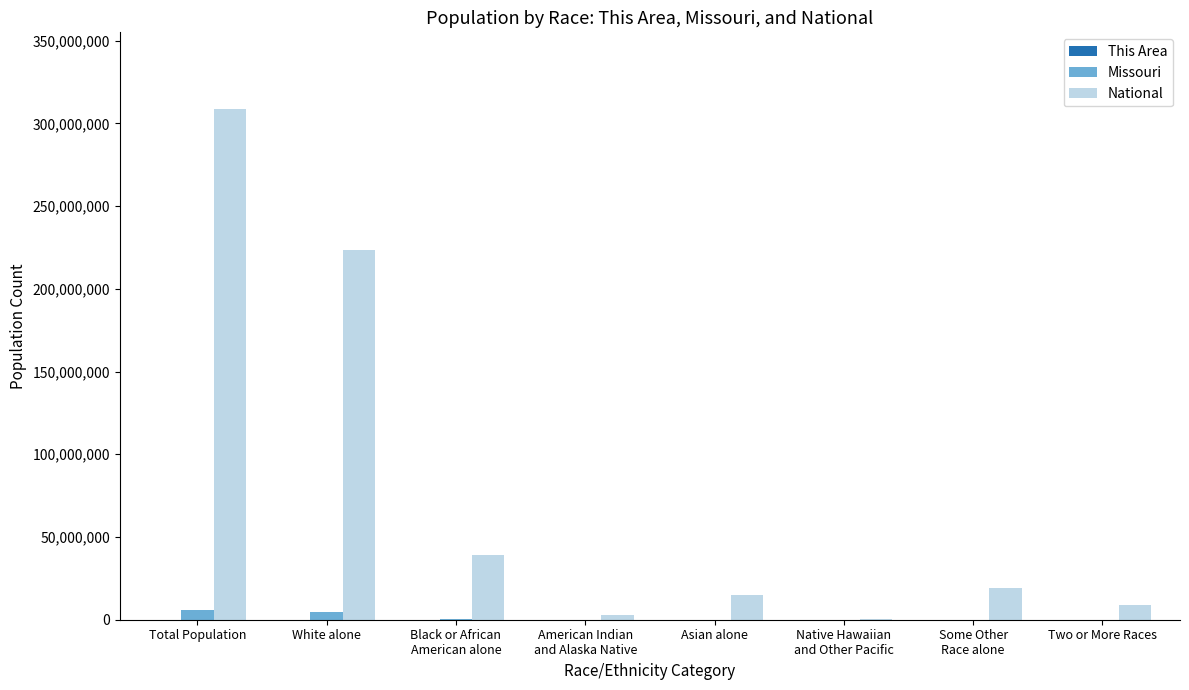

Between American Indian
and Alaska Native and Asian alone, which series saw the biggest shift?

National